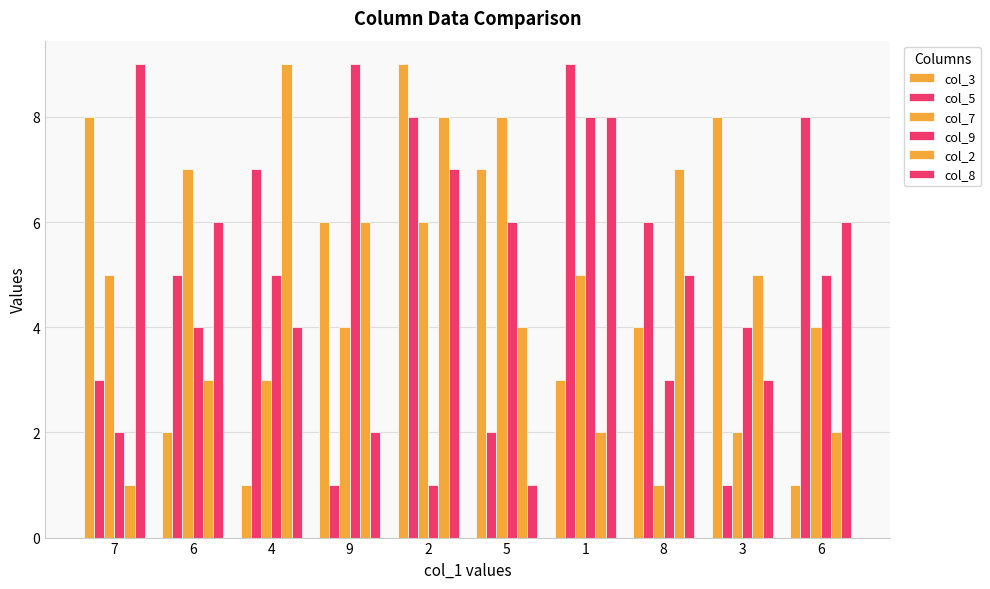

Rank the series by their maximum value, from highest to lowest.

col_3, col_5, col_9, col_2, col_8, col_7